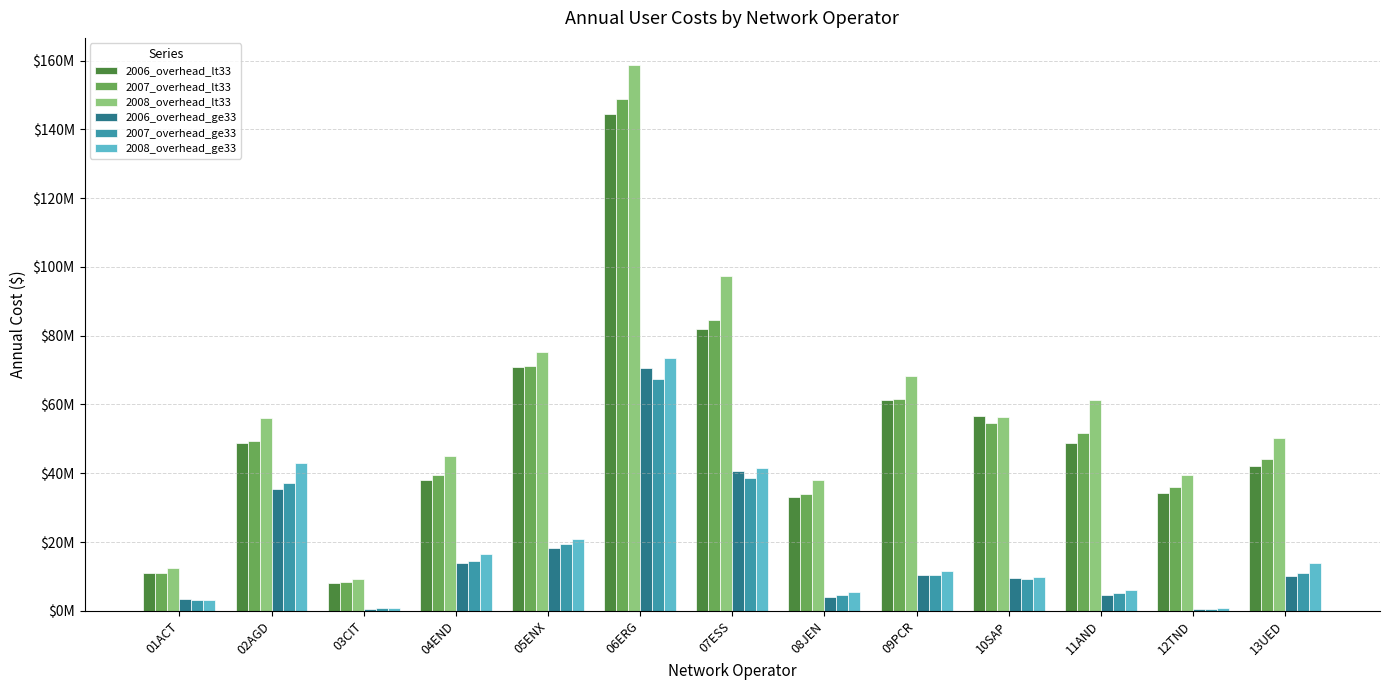

Which series has the largest total across all categories?

2008_overhead_lt33